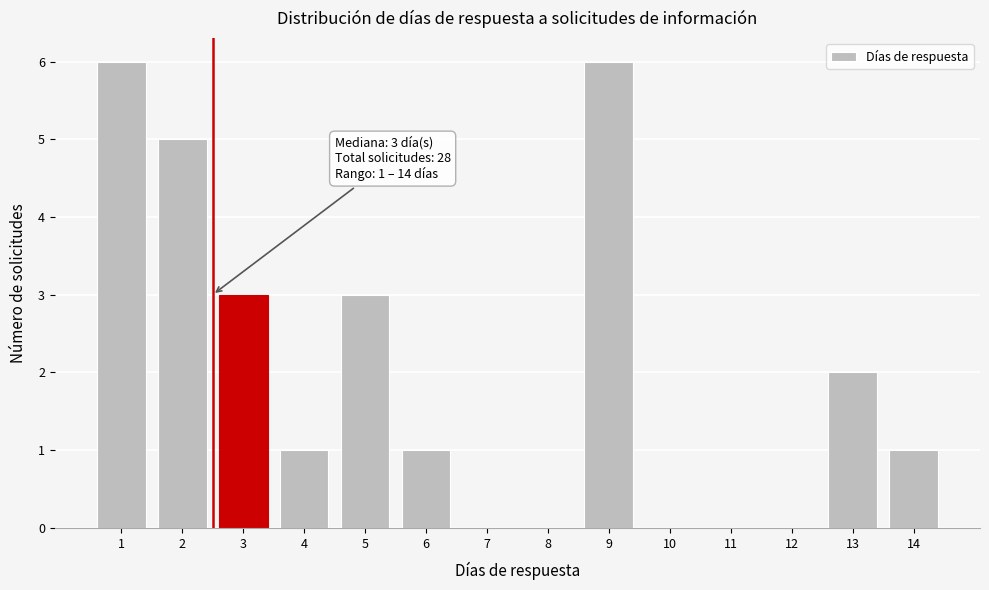

Reading left to right, extract all data points from this chart.

1=6	2=5	3=3	4=1	5=3	6=1	7=0	8=0	9=6	10=0	11=0	12=0	13=2	14=1